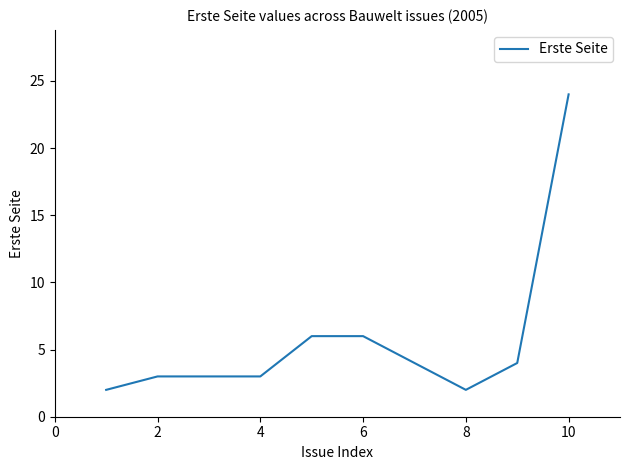

What is the greatest value displayed?

24